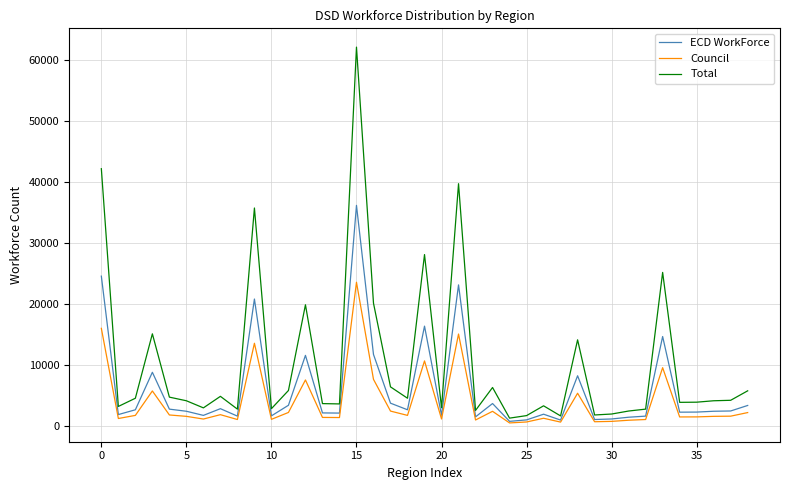

Which series has the widest spread of values?

Total